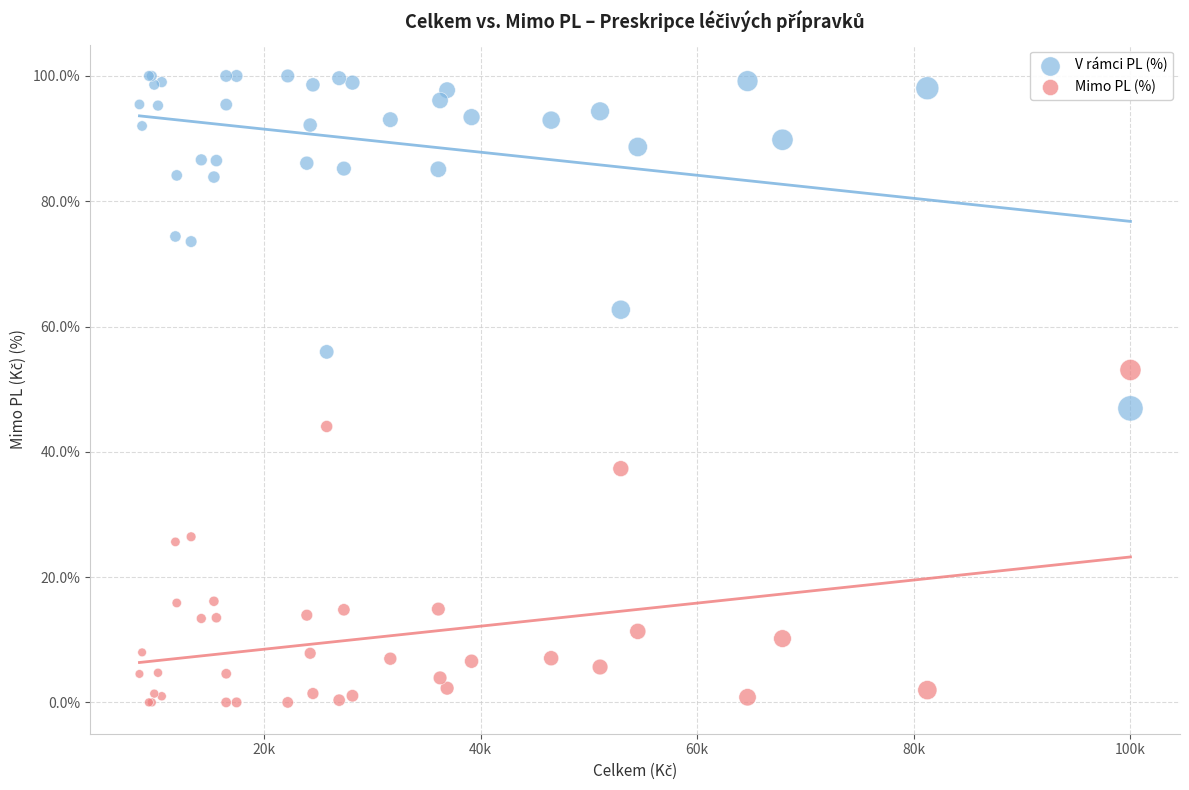

Which series reaches the maximum Y coordinate?

V rámci PL (%)